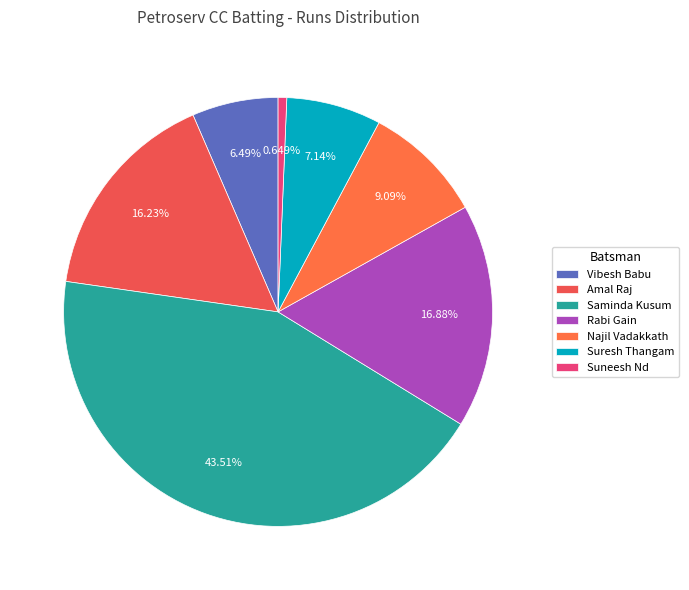

Which slice is the largest?

Saminda Kusum